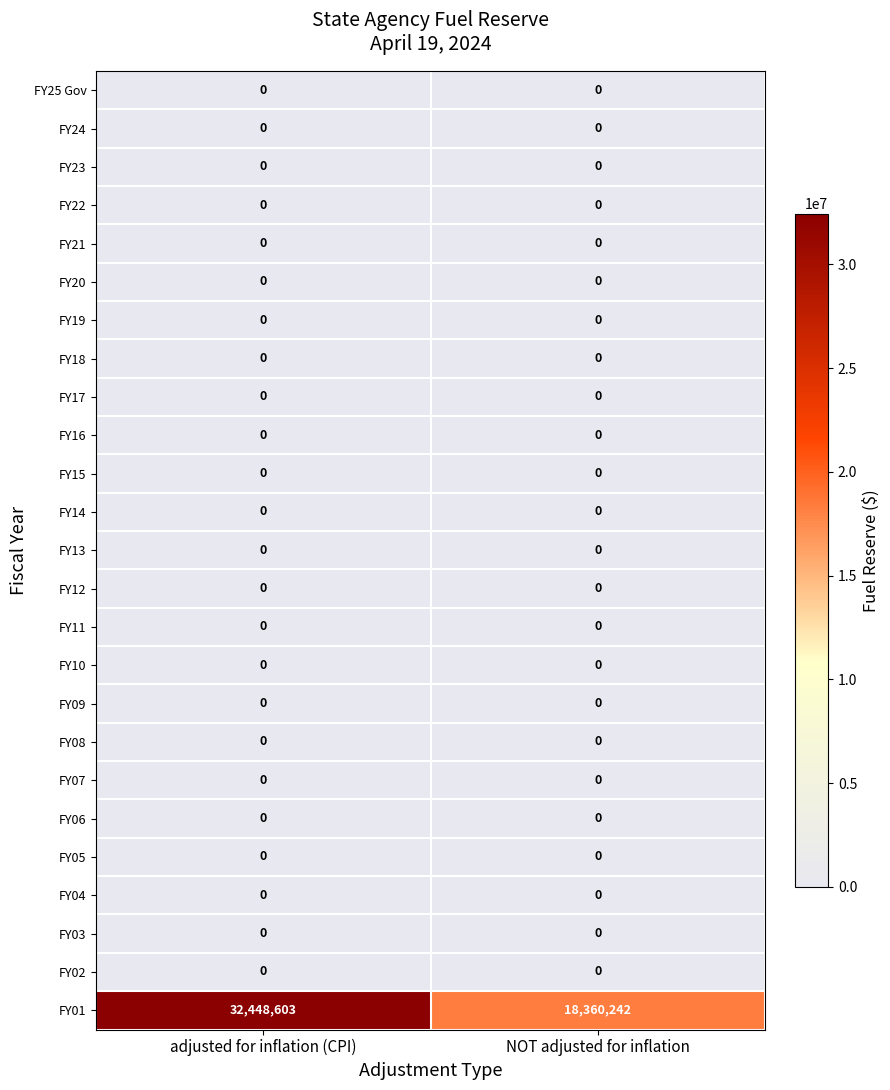

Which series has the largest total across all categories?

FY01